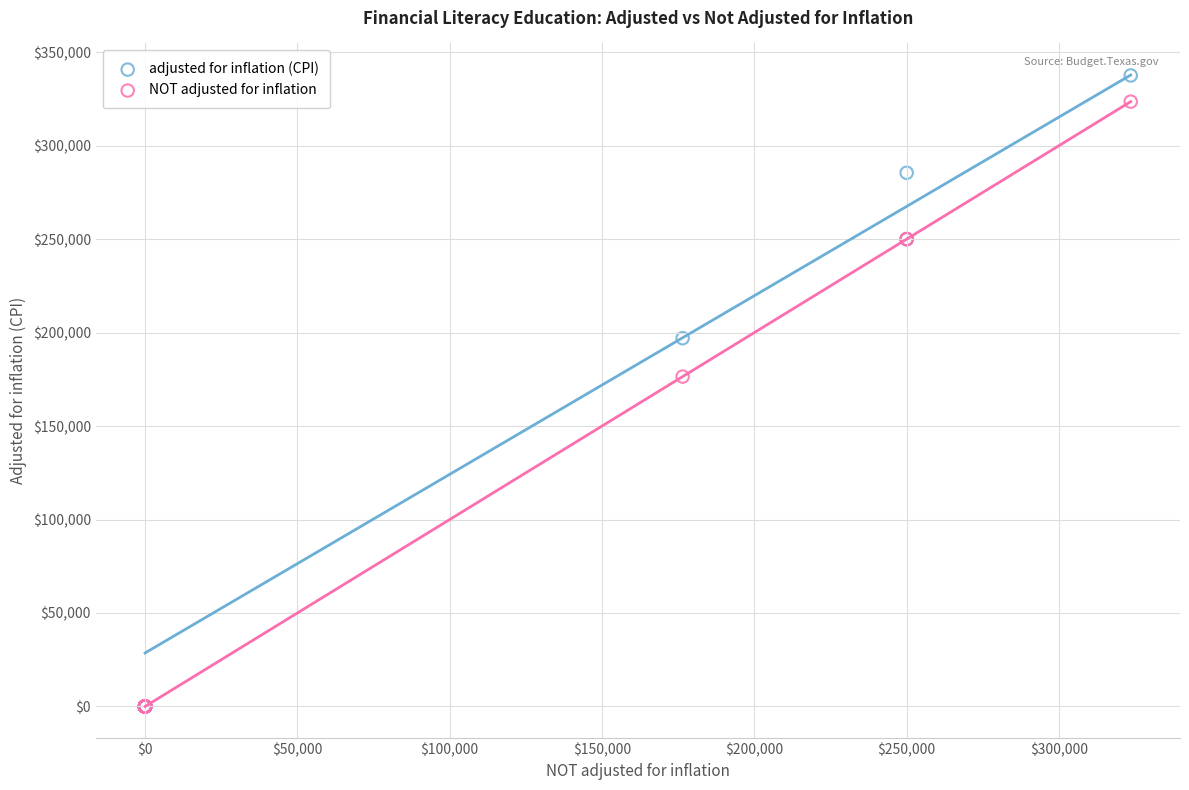

What are all the series names shown in the legend?

adjusted for inflation (CPI), NOT adjusted for inflation